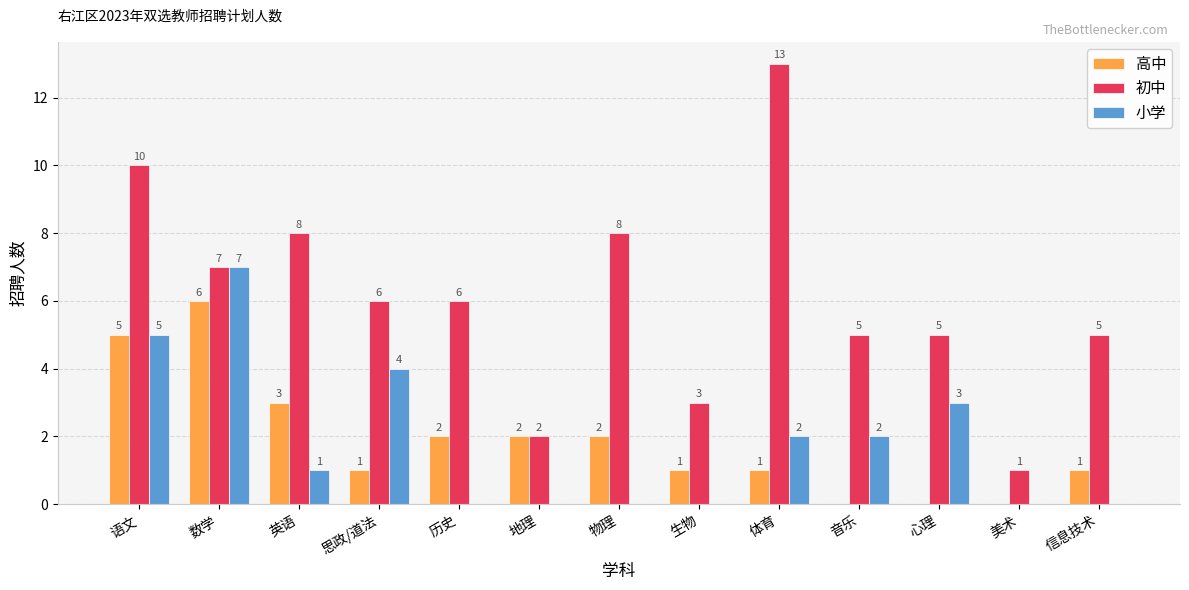

What is the sum of all 小学 values?

24